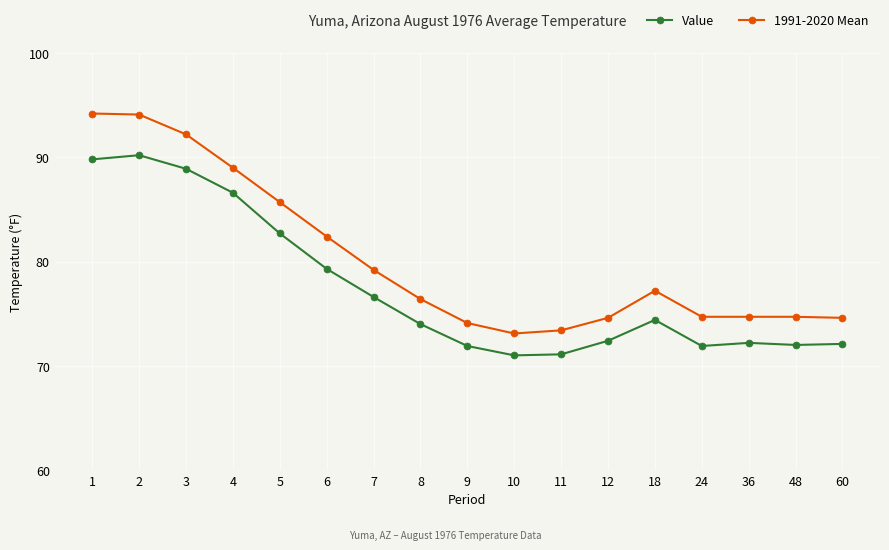

How many series are shown in this chart?

2